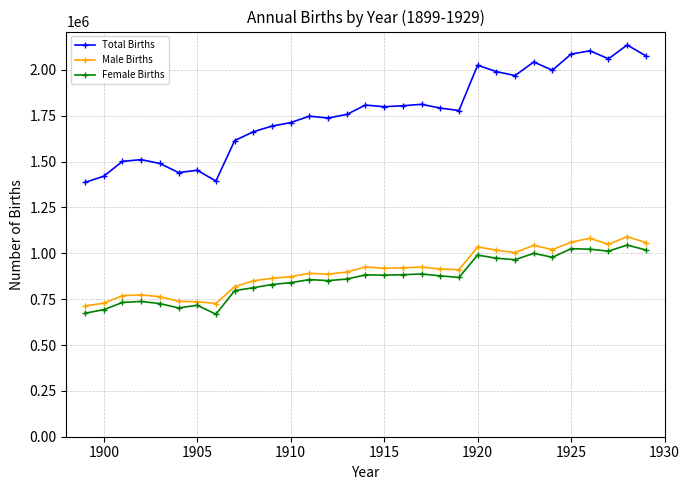

How many data points does each series have?

31